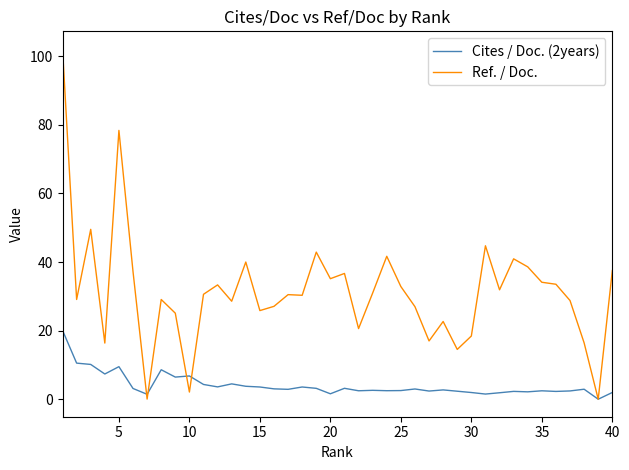

Which series has the largest total across all categories?

Ref. / Doc.